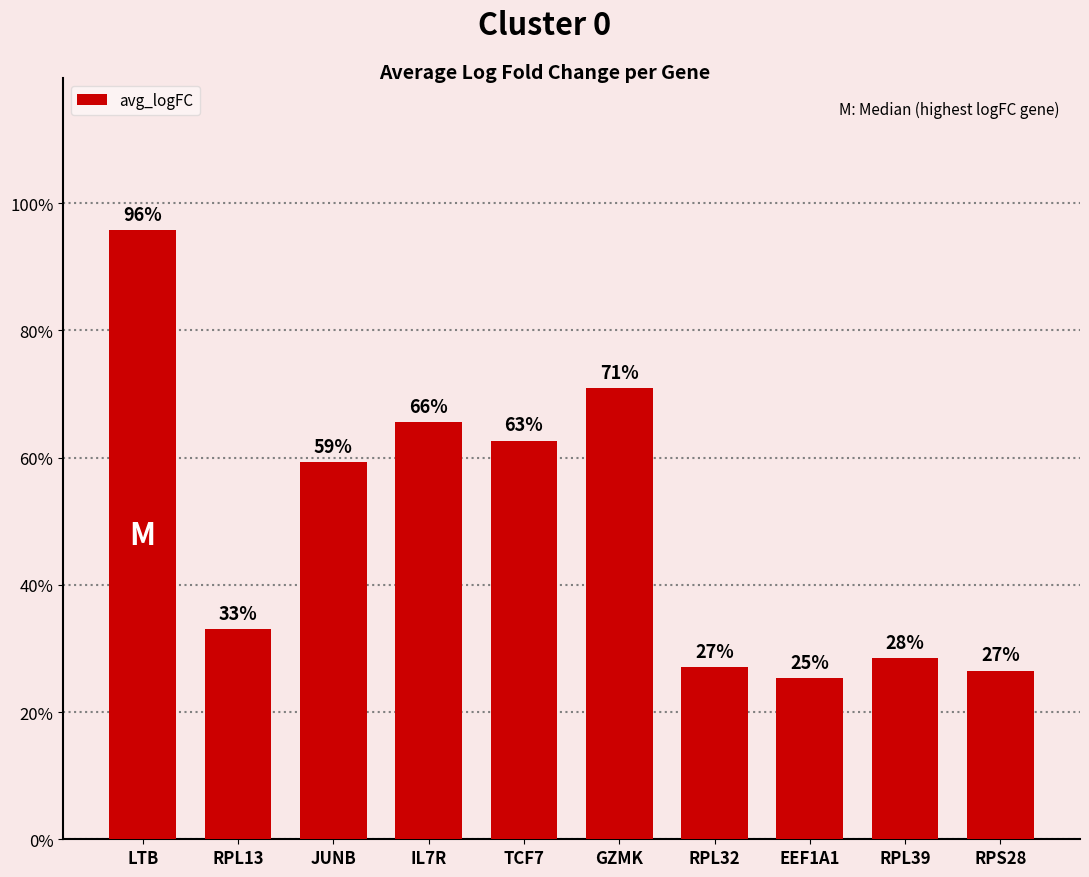

Are the bars horizontal?

No